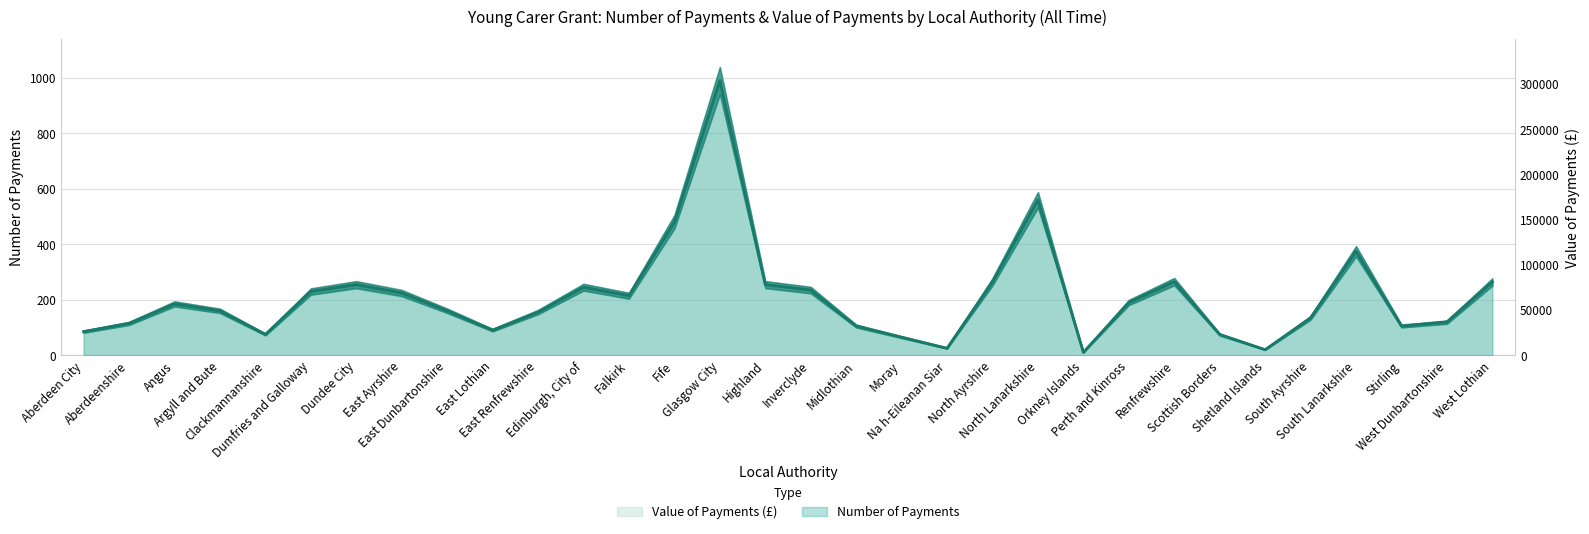

True or false: Value of Payments (£) and Number of Payments cross at least once.

True